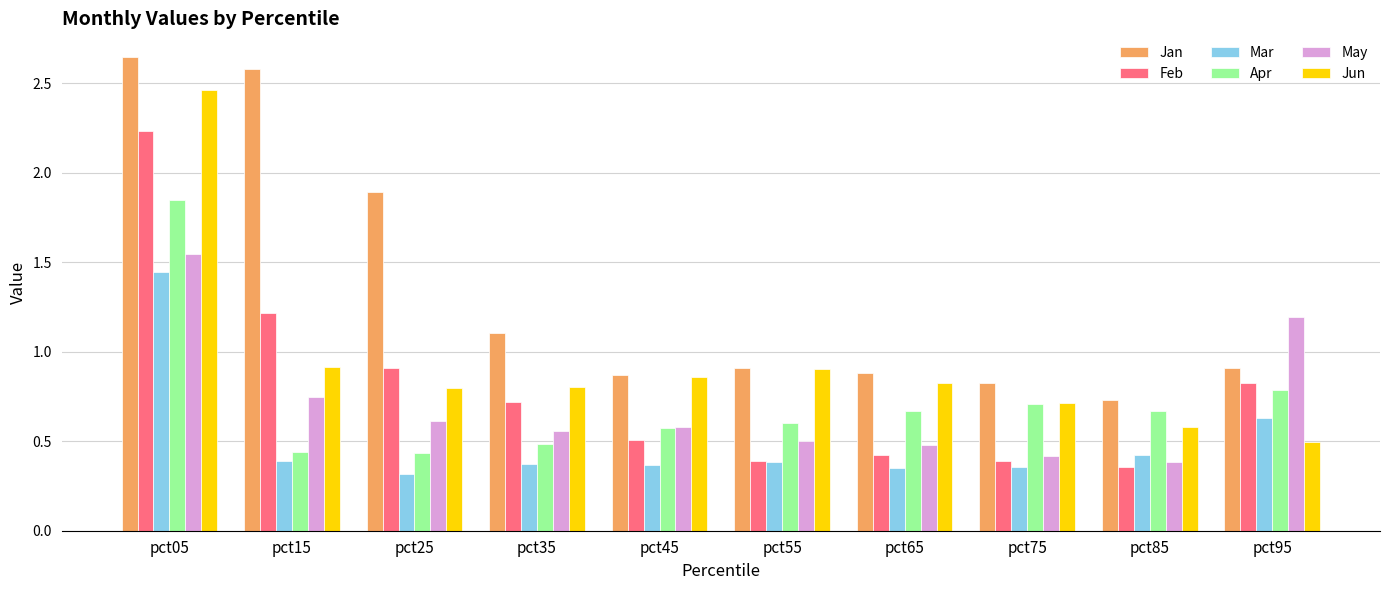

What is the difference between the maximum and second lowest values in the May series?

1.1